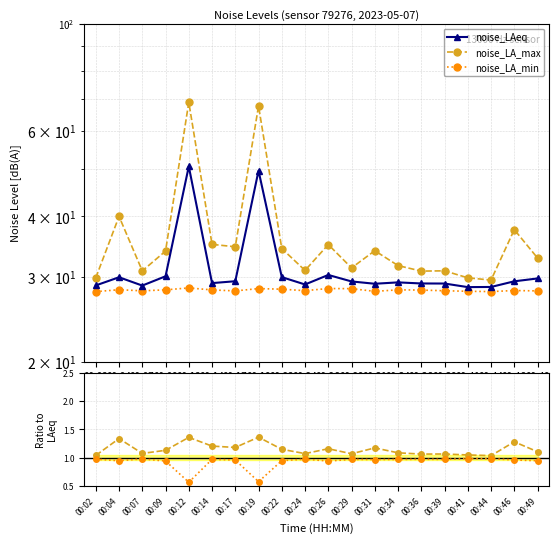

How many interior local peaks does the noise_LA_min series have?

6